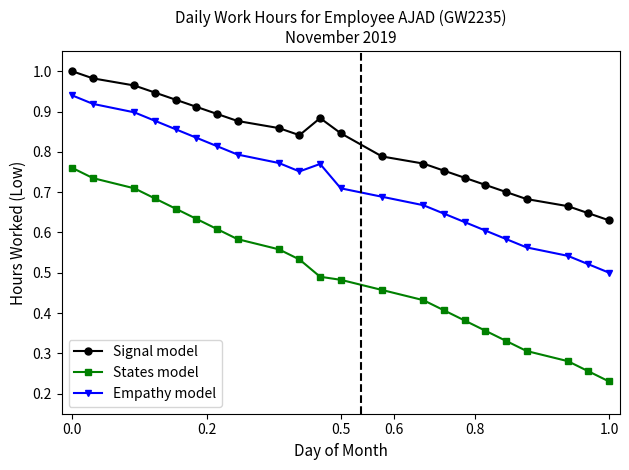

Which series has the largest total across all categories?

Signal model